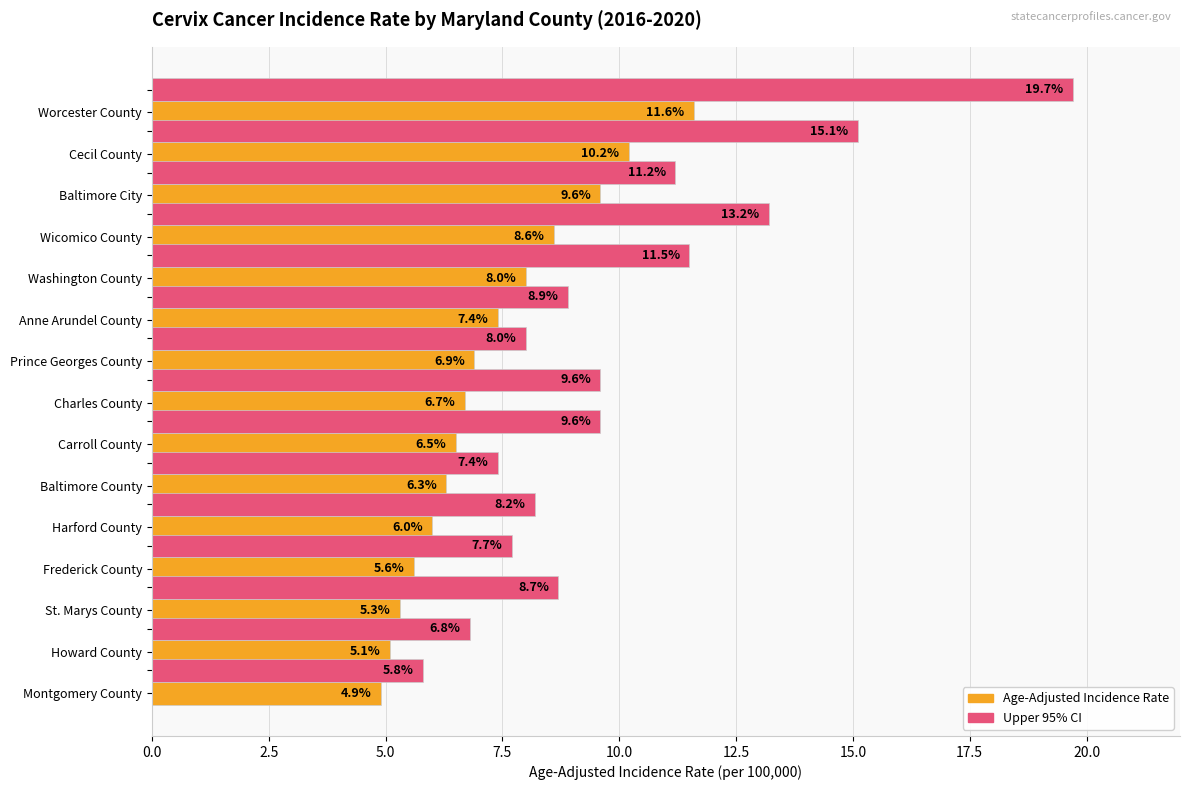

True or false: Upper 95% CI has a value of 8.9 at Anne Arundel County.

True